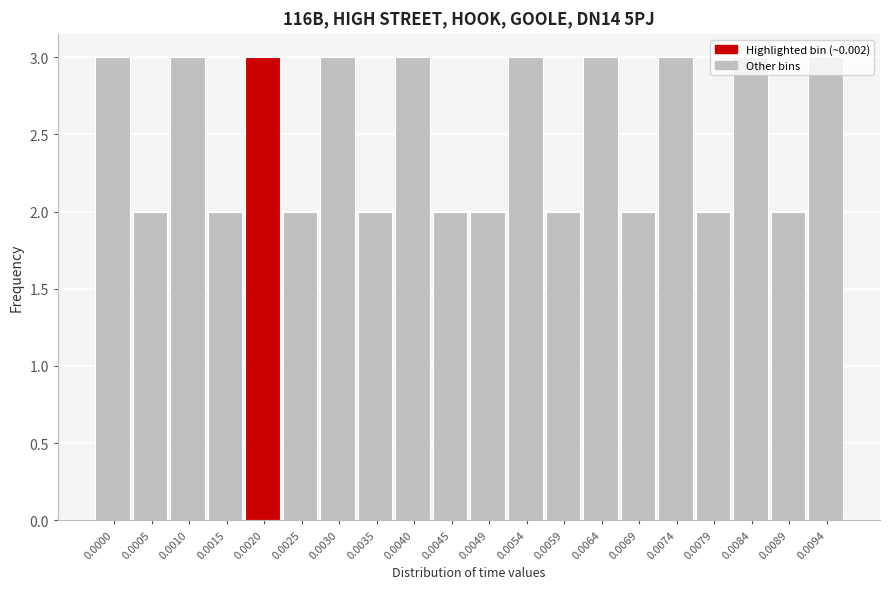

What is the value of the 7th bar from the left?

3